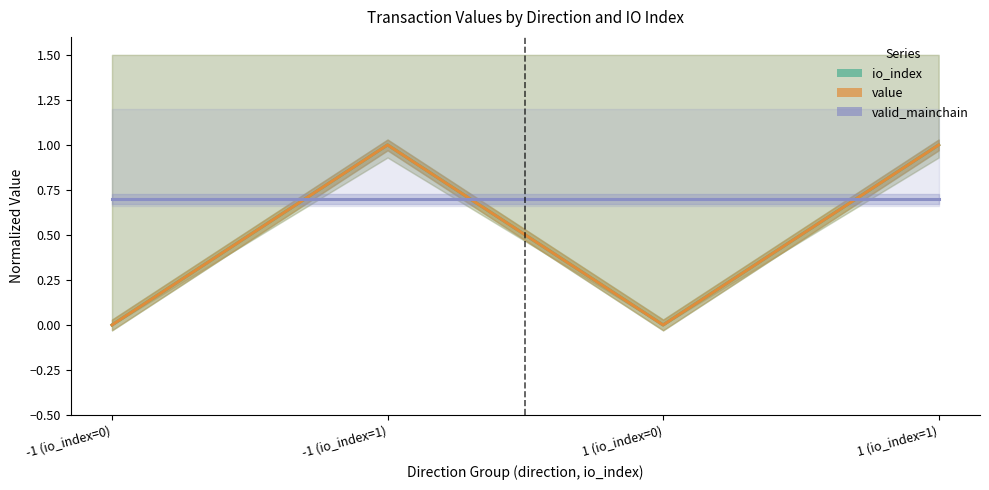

The valid_mainchain series shows 1.0 at 1 (io_index=0). True or false?

False